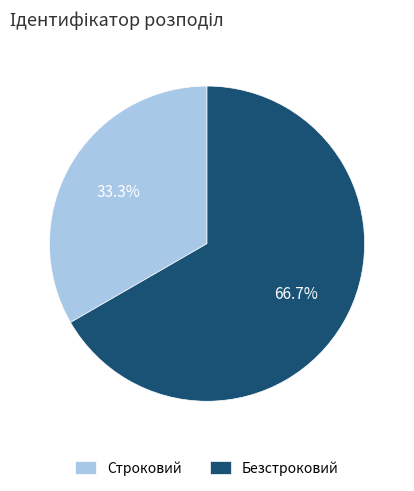

To the nearest percent, what portion does Строковий represent?

33%